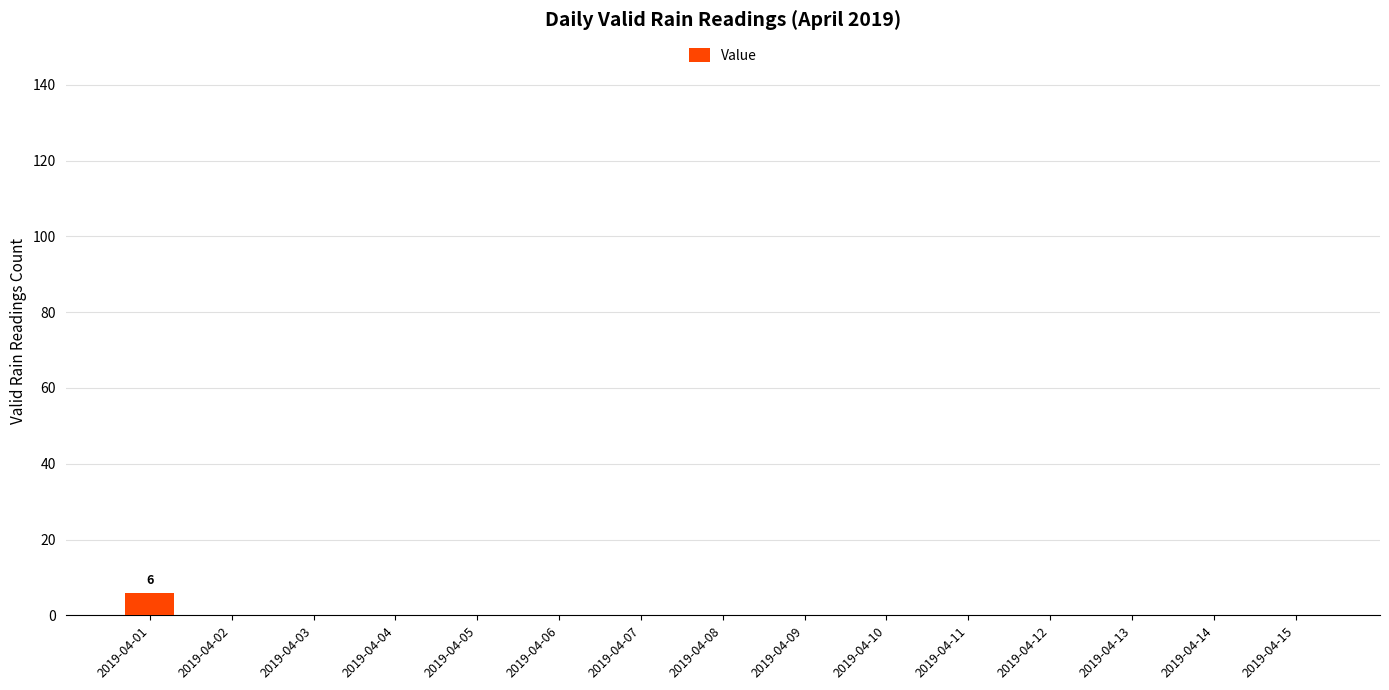

At which category does the chart reach its peak across all series?

2019-04-01